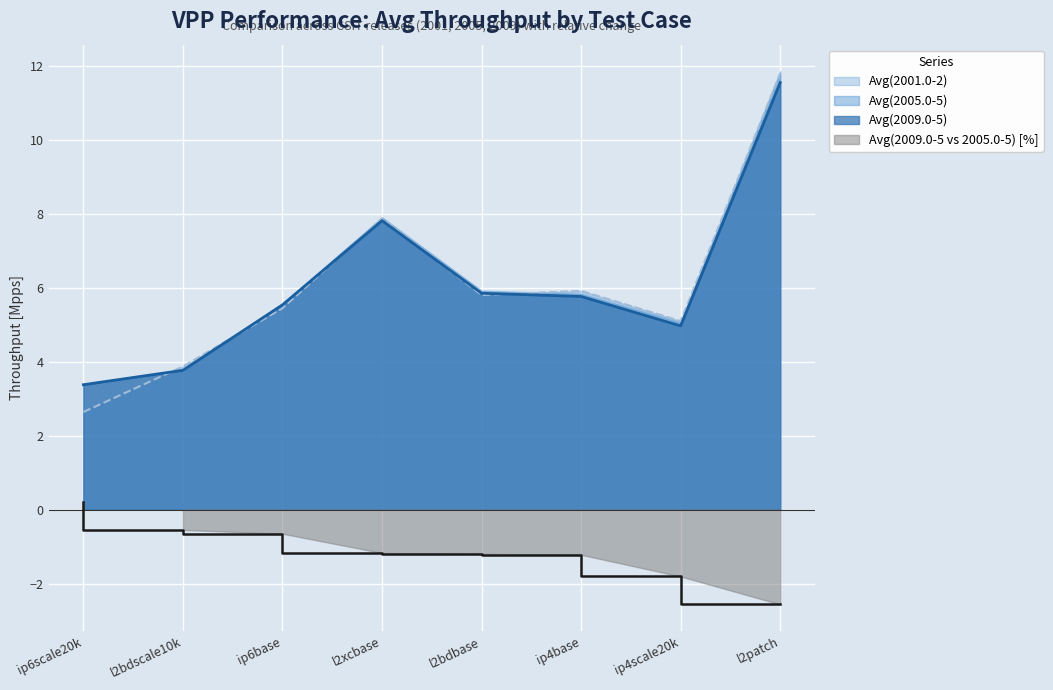

At which label does Avg(2009.0-5) reach its minimum?

ip6scale20k